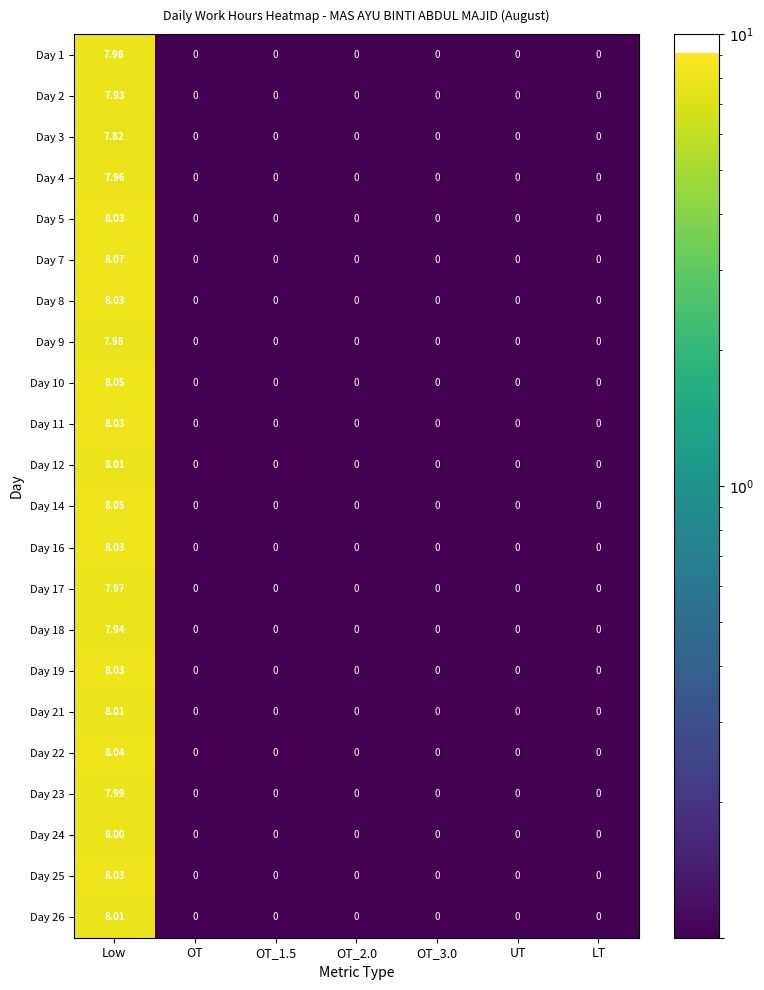

Which category has the highest value in the Day 18 series?

Low